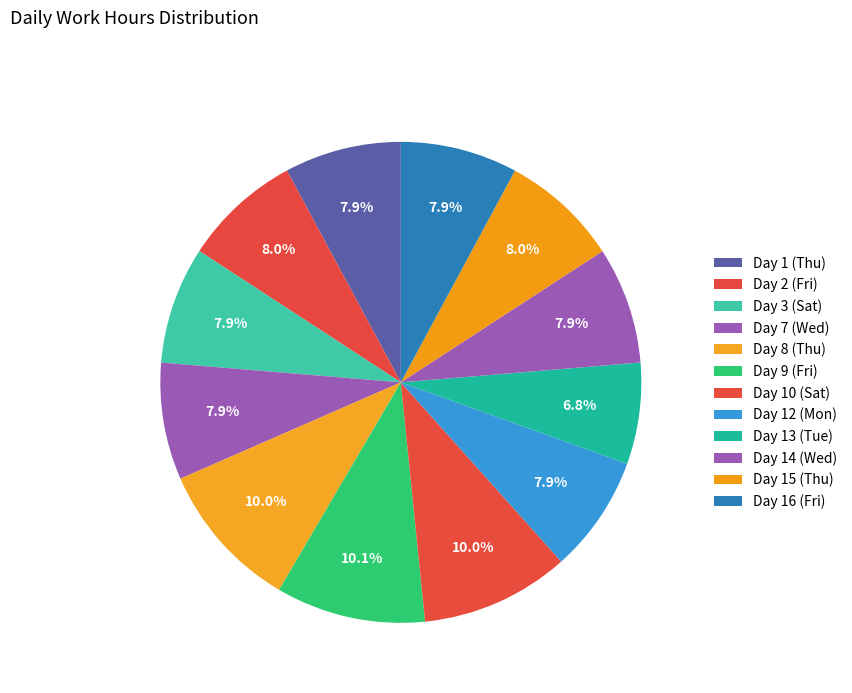

True or false: Day 13 (Tue) accounts for 1% of the total.

False